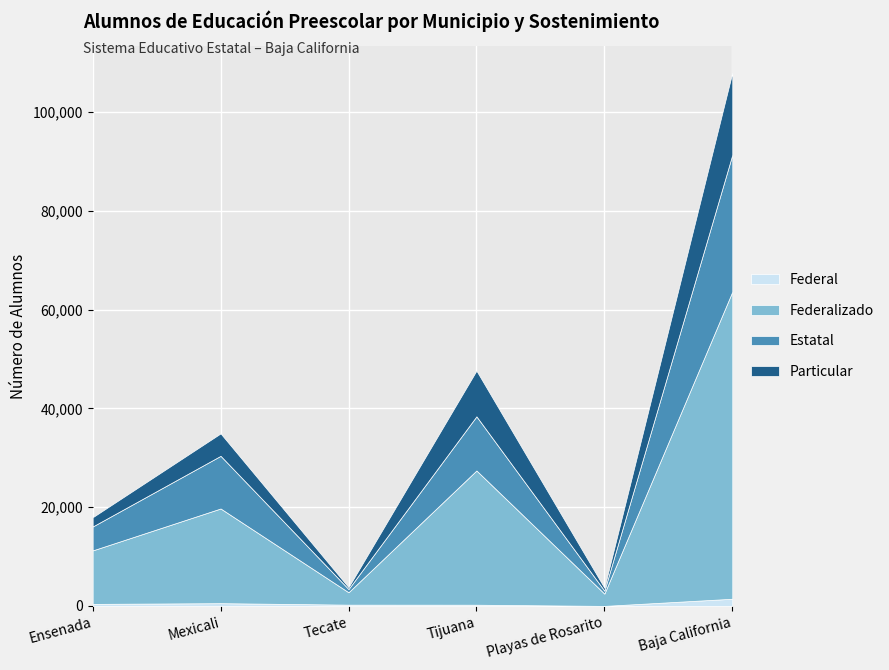

True or false: Federalizado and Estatal cross at least once.

False